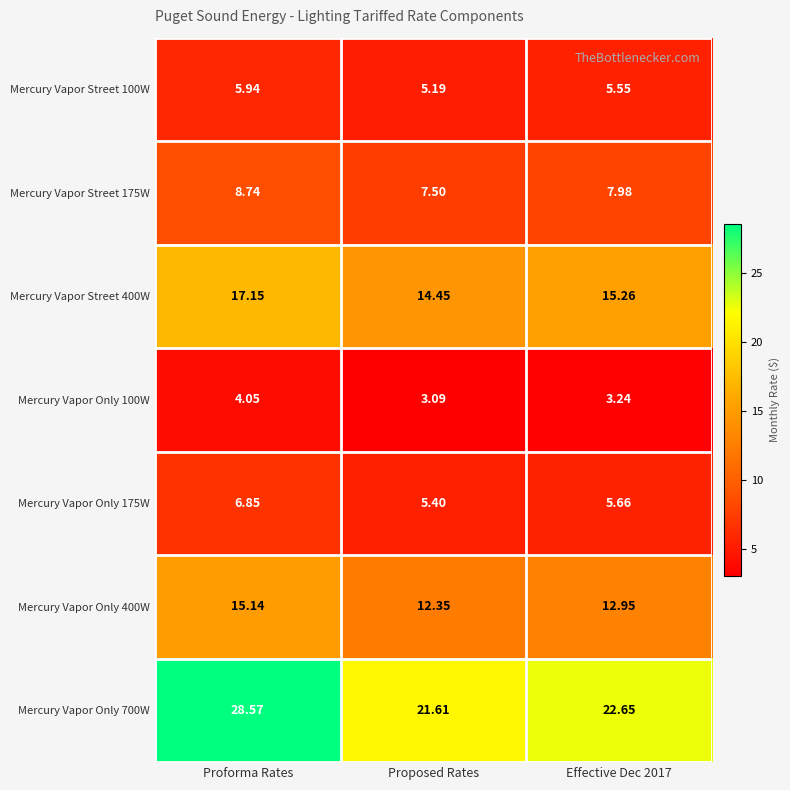

At which category is the sum across all series the highest?

Proforma Rates